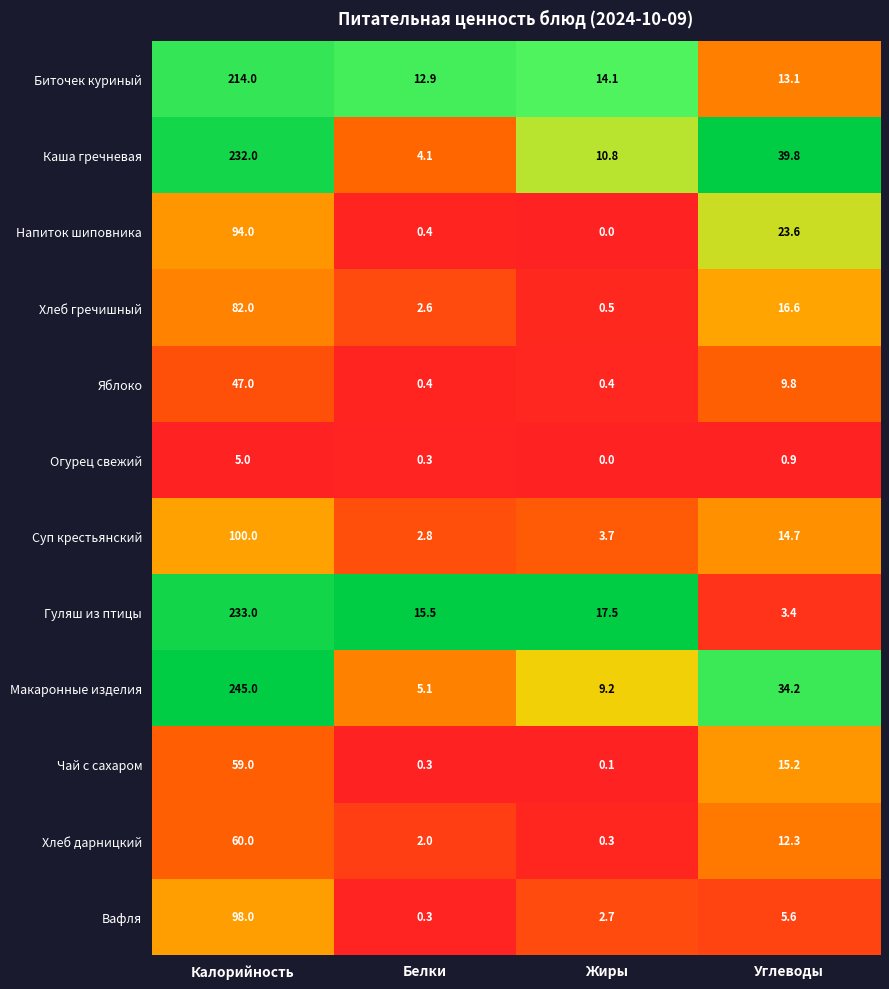

Which series has the largest total across all categories?

Макаронные изделия